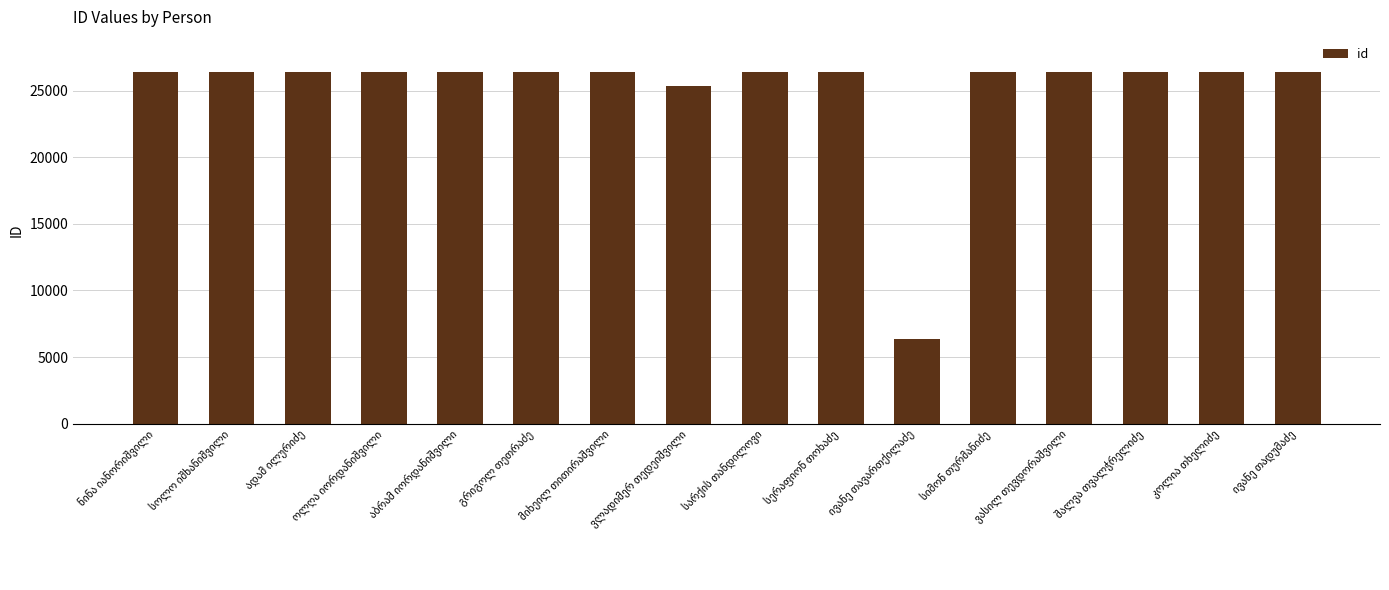

What is the value of the 16th bar from the left?

26413